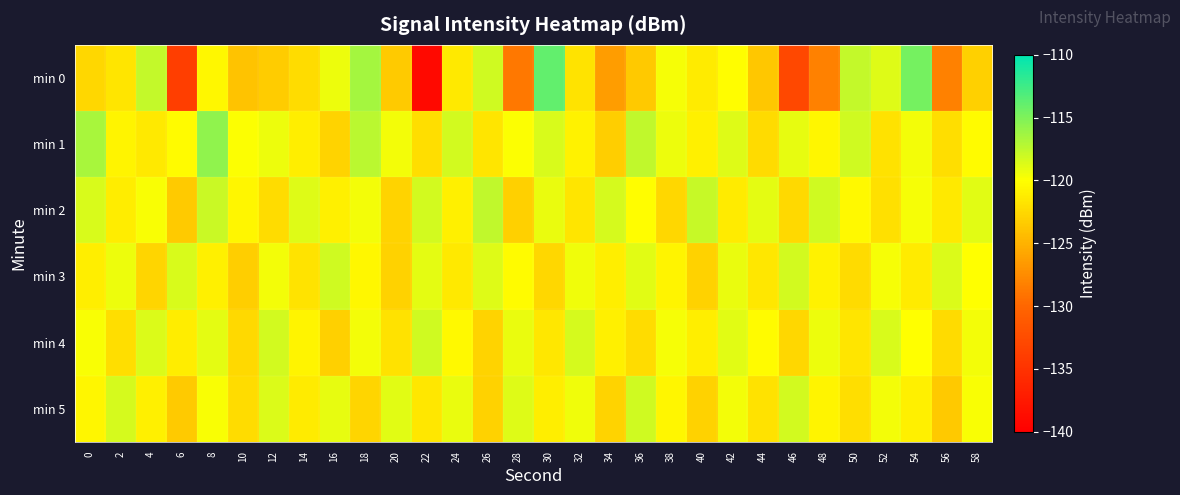

Between 12 and 26, which series saw the biggest shift?

min 0